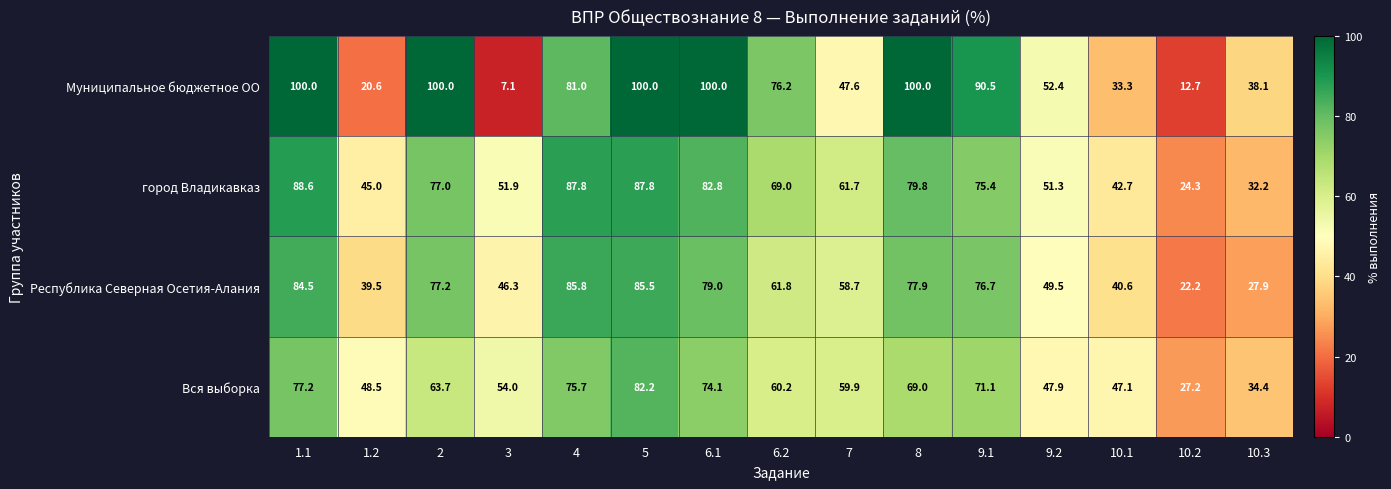

What is the approximate value of Вся выборка at 2?

63.7